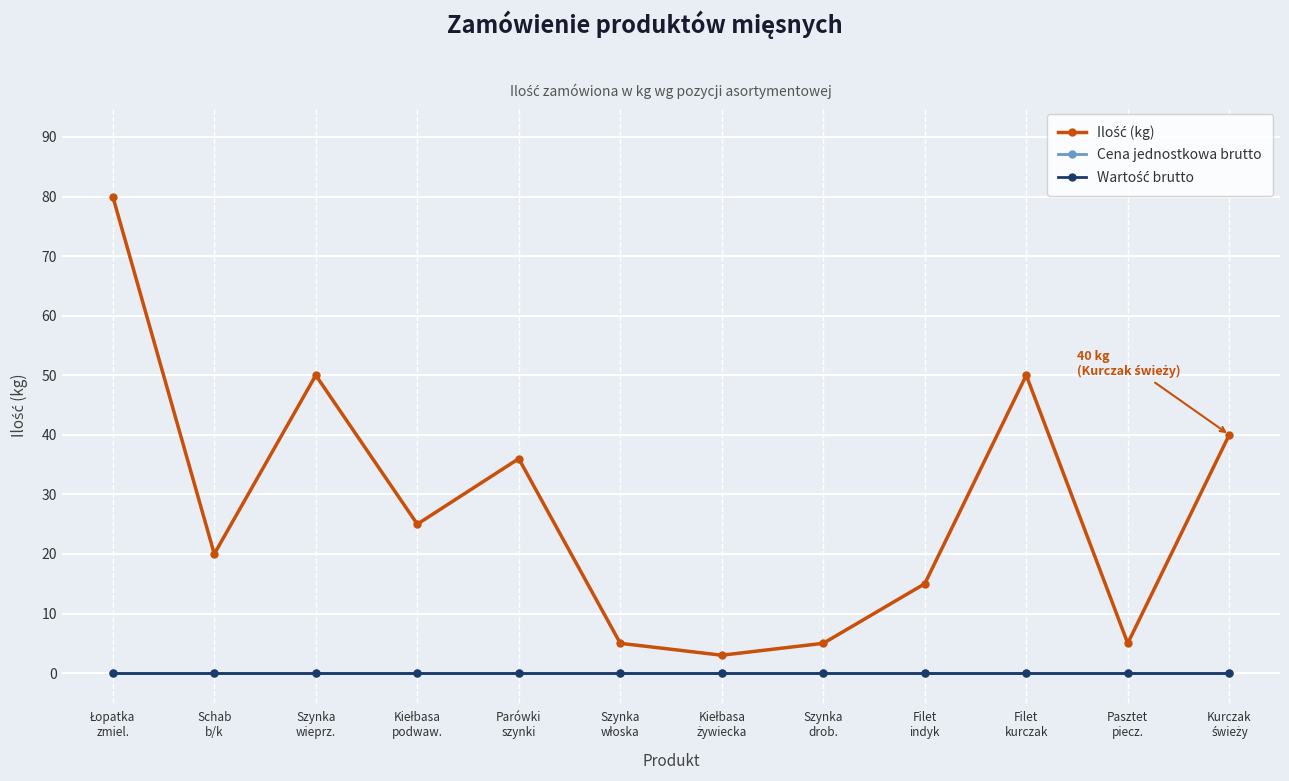

Does the chart have visible grid lines?

Yes